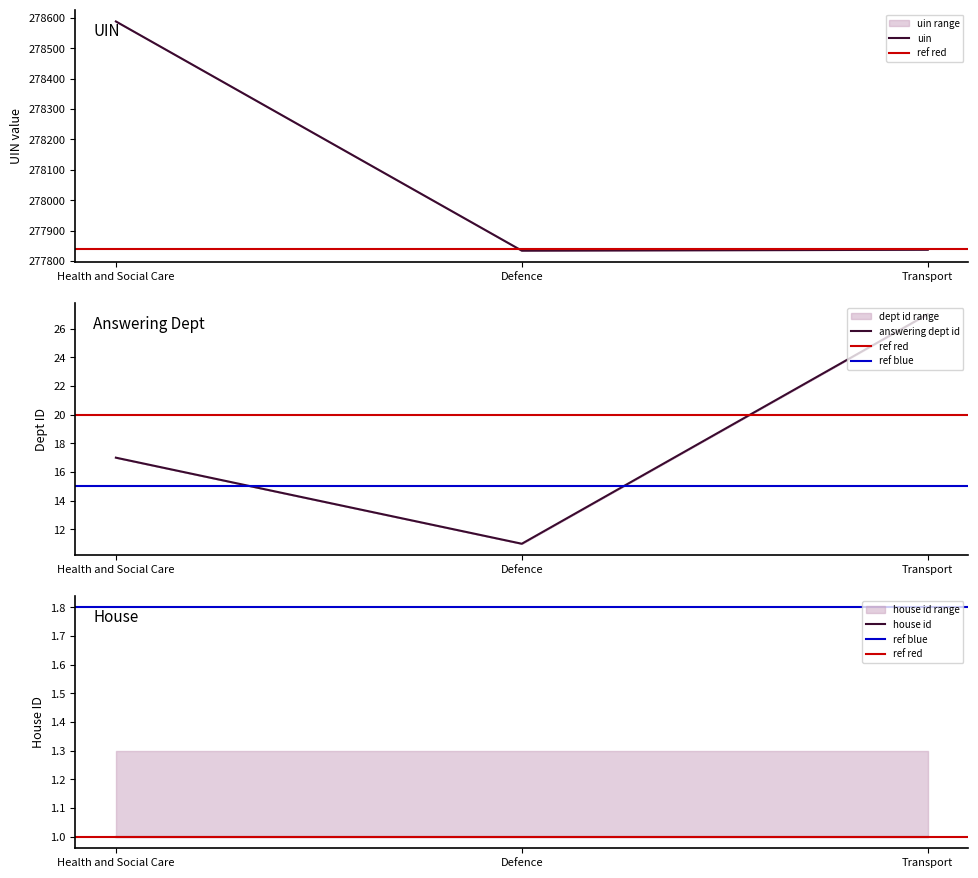

What is the average value of the uin series?

278086